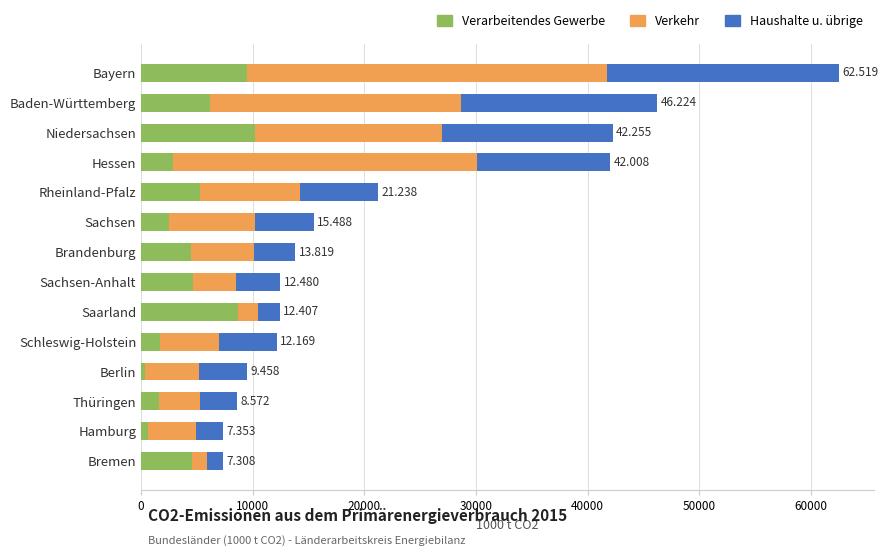

At which category is the sum across all series the highest?

Bayern